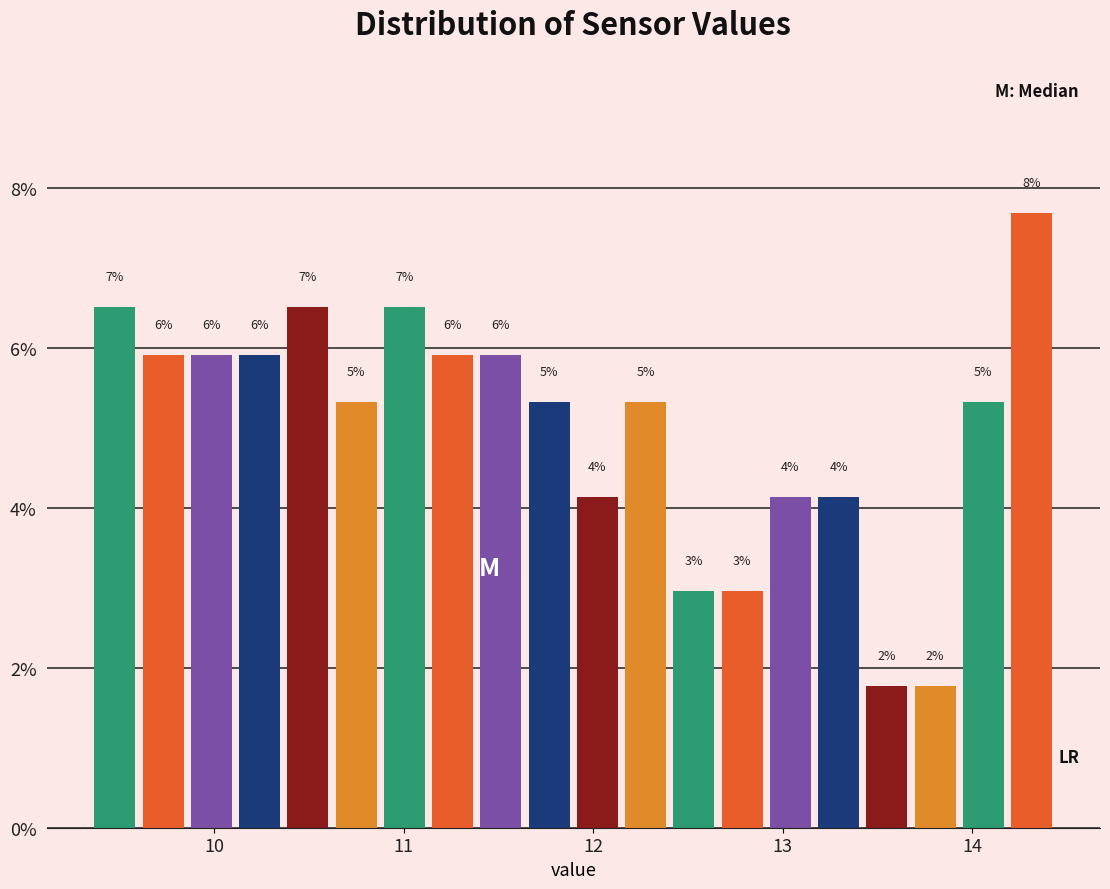

Read against the x-axis, roughly where is the centre of the tallest bar?

14.3